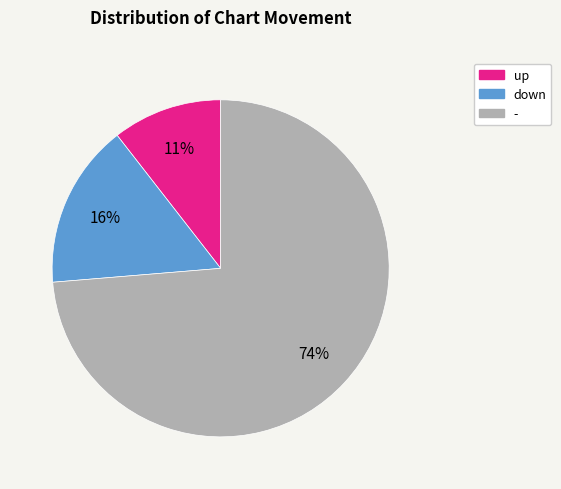

Does down represent more than half of the total?

No